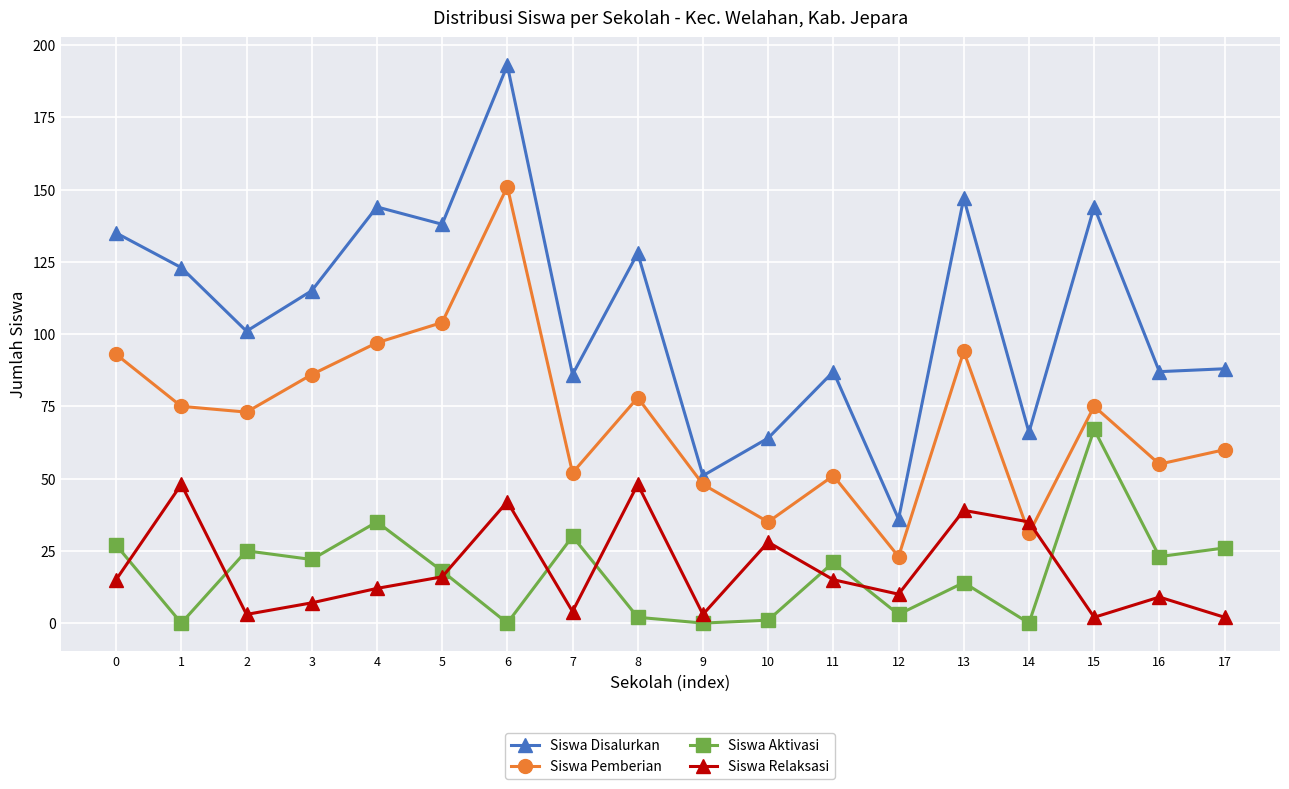

Which category has the lowest value in the Siswa Disalurkan series?

12